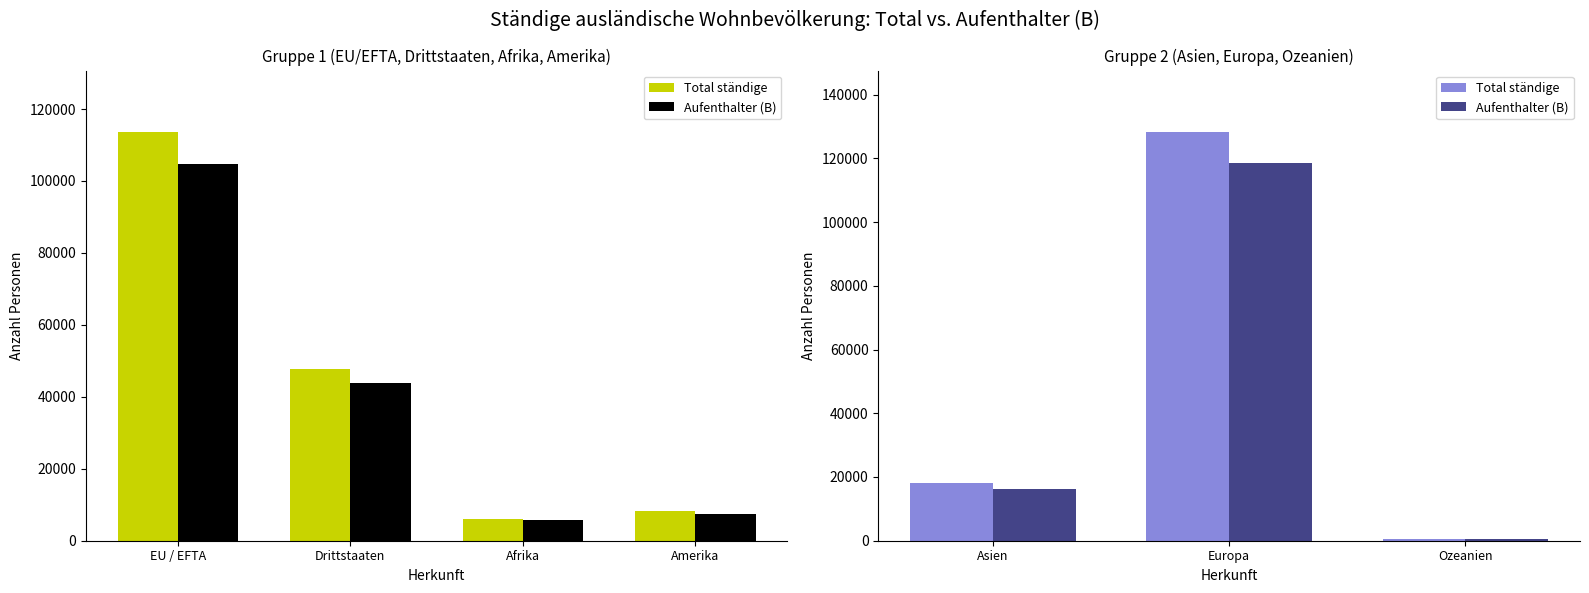

At Europa, list the series in order from smallest to largest.

Aufenthalter (B), Total ständige